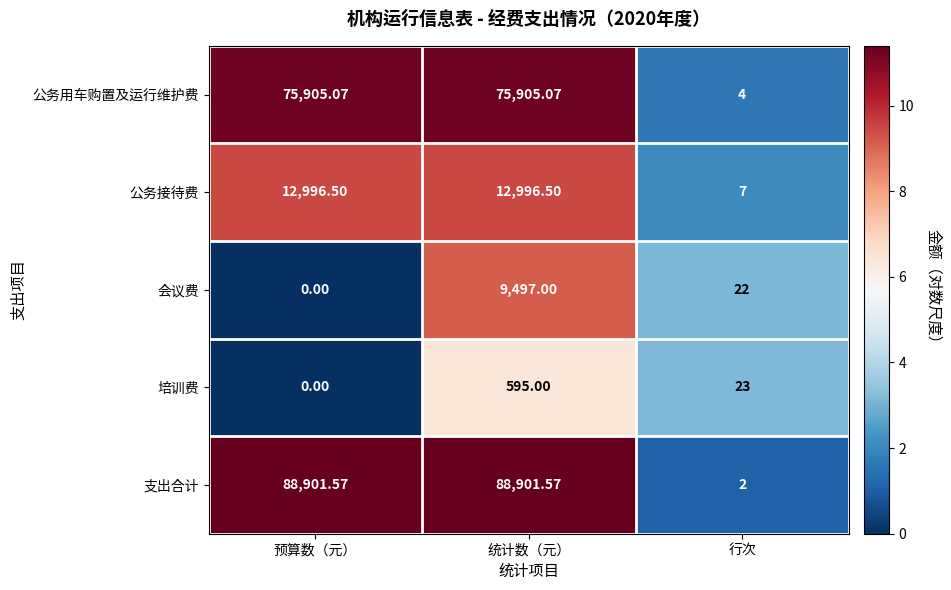

At which category does the chart reach its minimum across all series?

预算数（元）